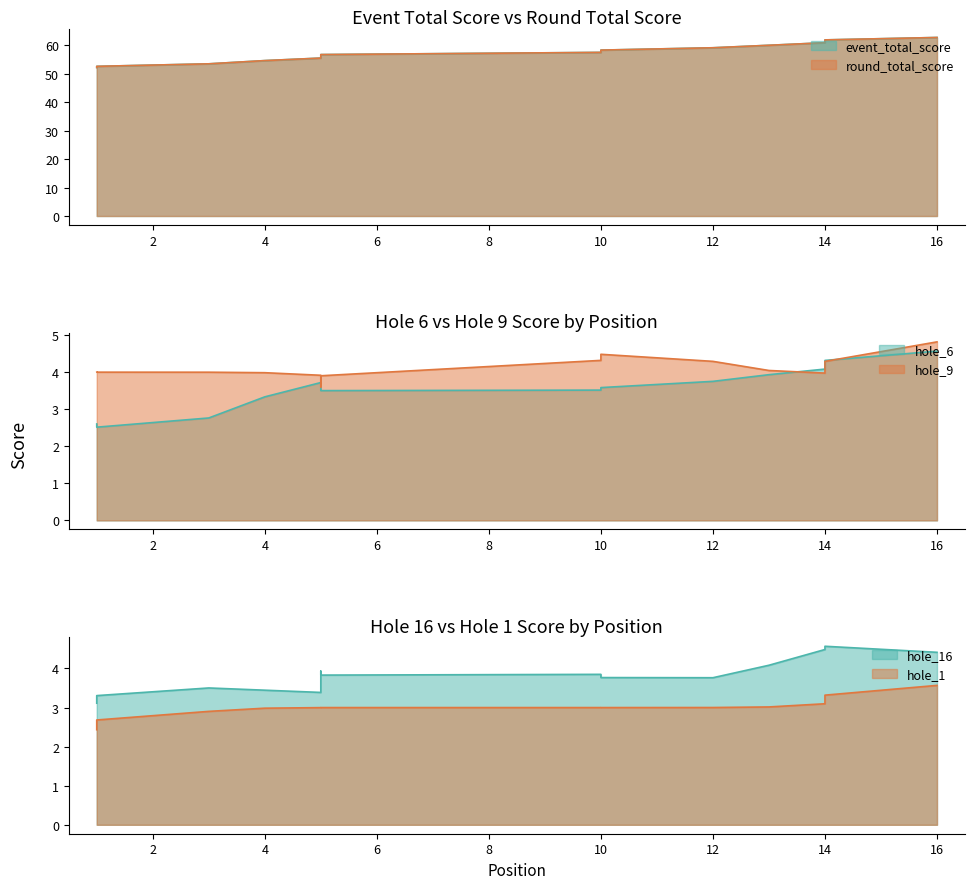

What is the value of the round_total_score point at the 9th from the left?

56